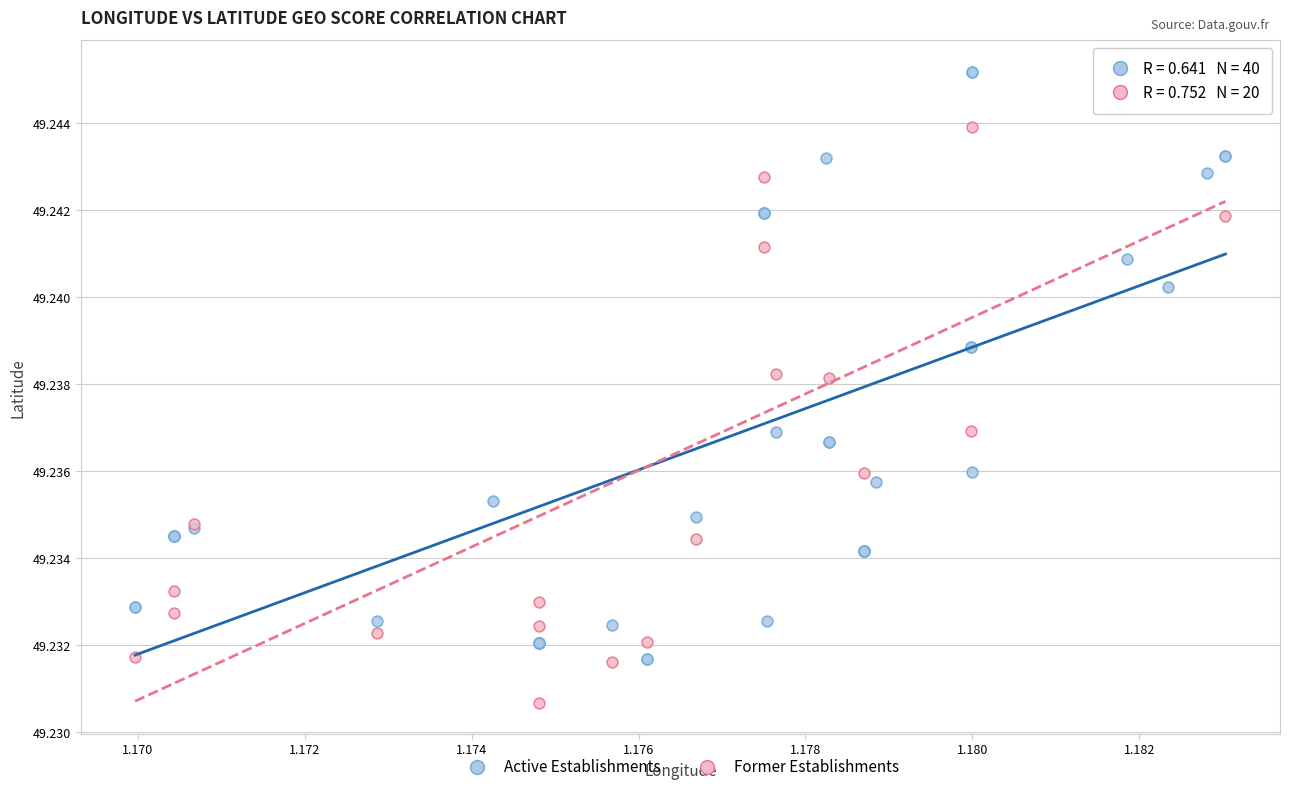

Which series reaches the minimum Y coordinate?

Former Establishments